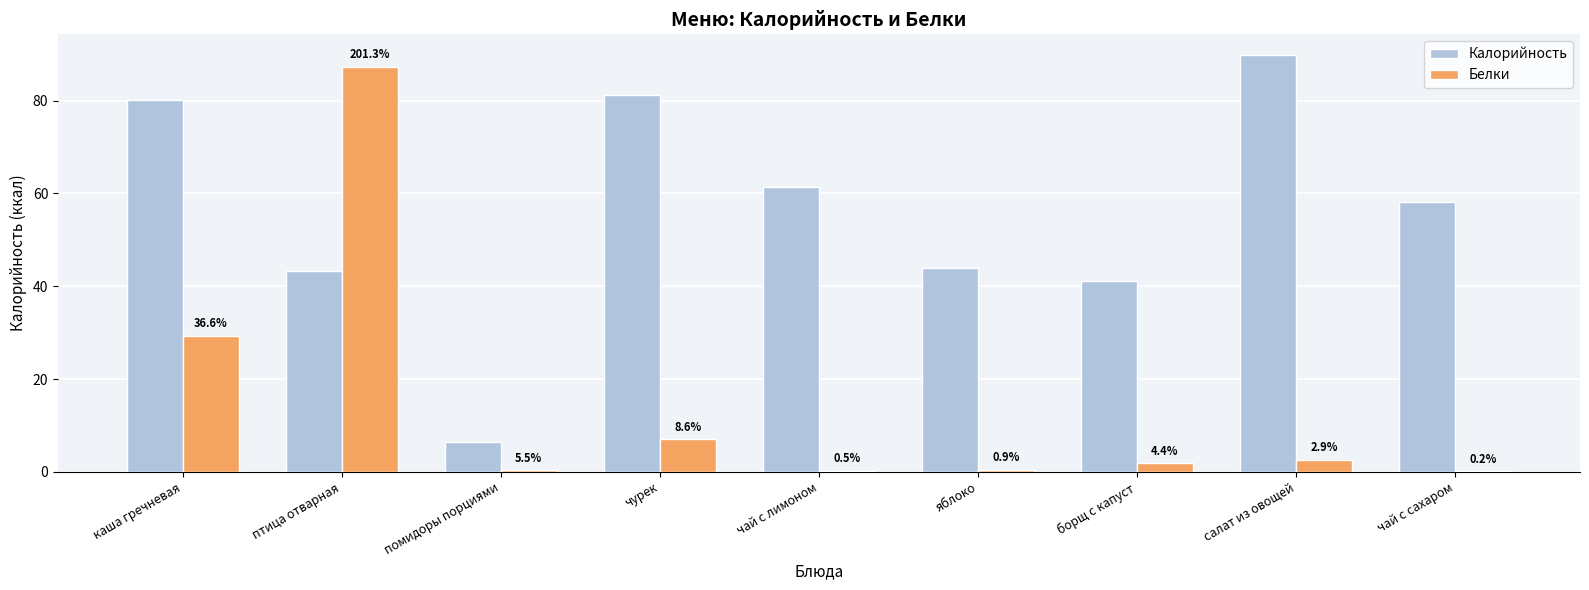

What is the difference between the maximum and minimum values in the Калорийность series?

83.4